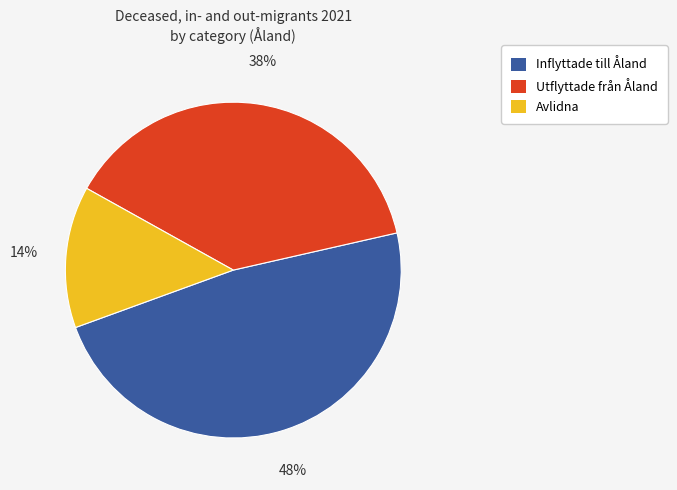

Does Utflyttade från Åland account for over 50% of the chart?

No